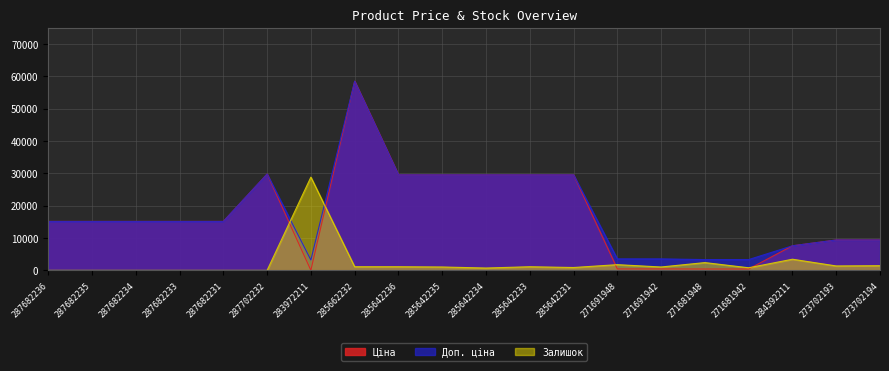

Which has a higher value, 287702232 or 287682234?

287702232